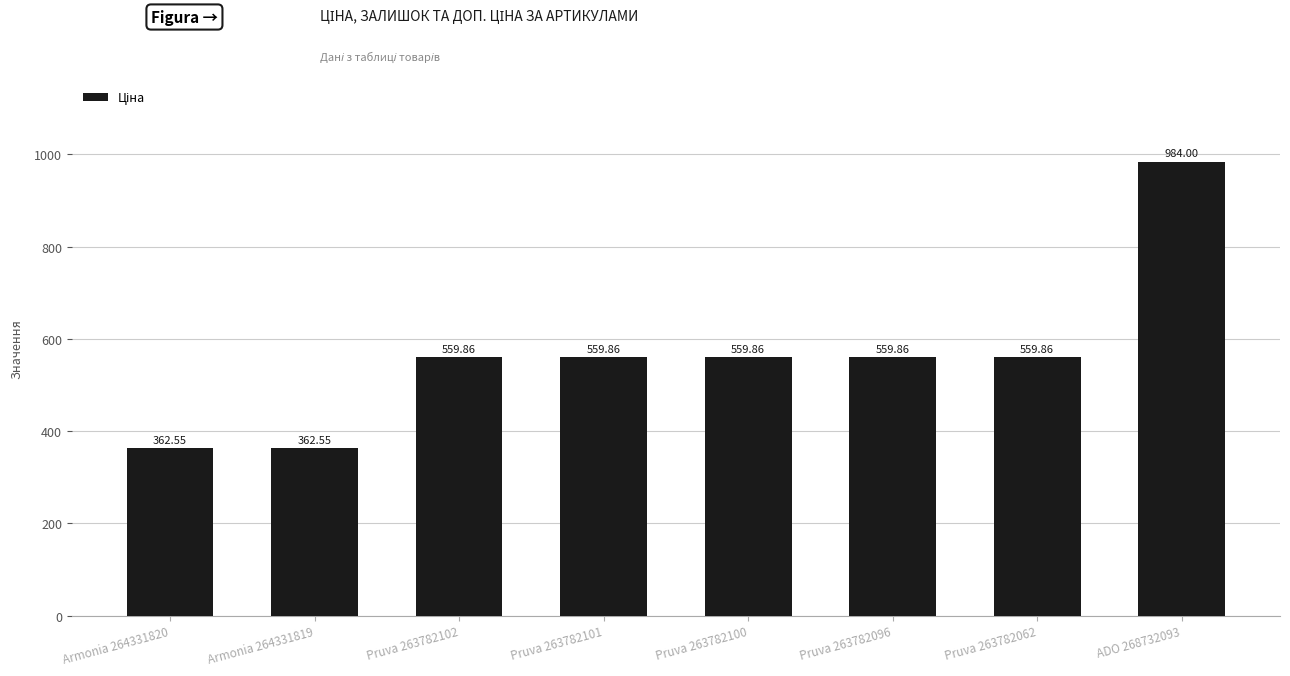

What is the greatest value displayed?

984.0